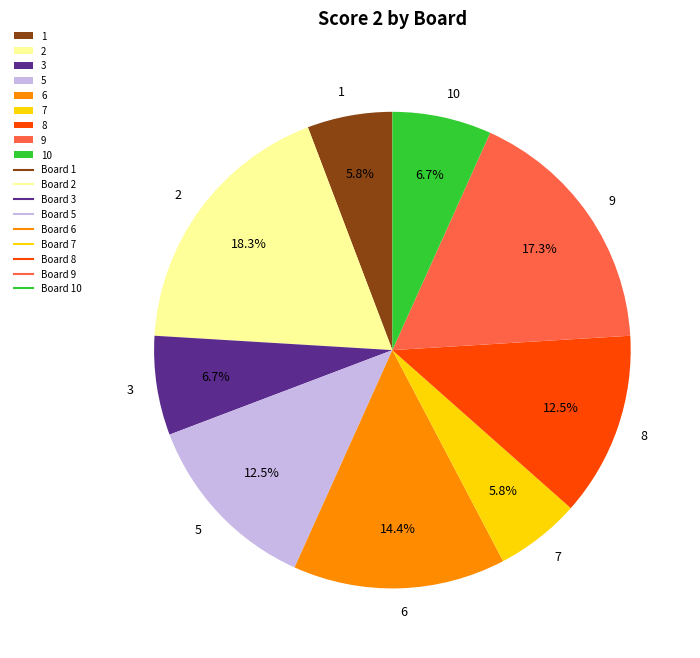

Count the number of slices in the pie.

9